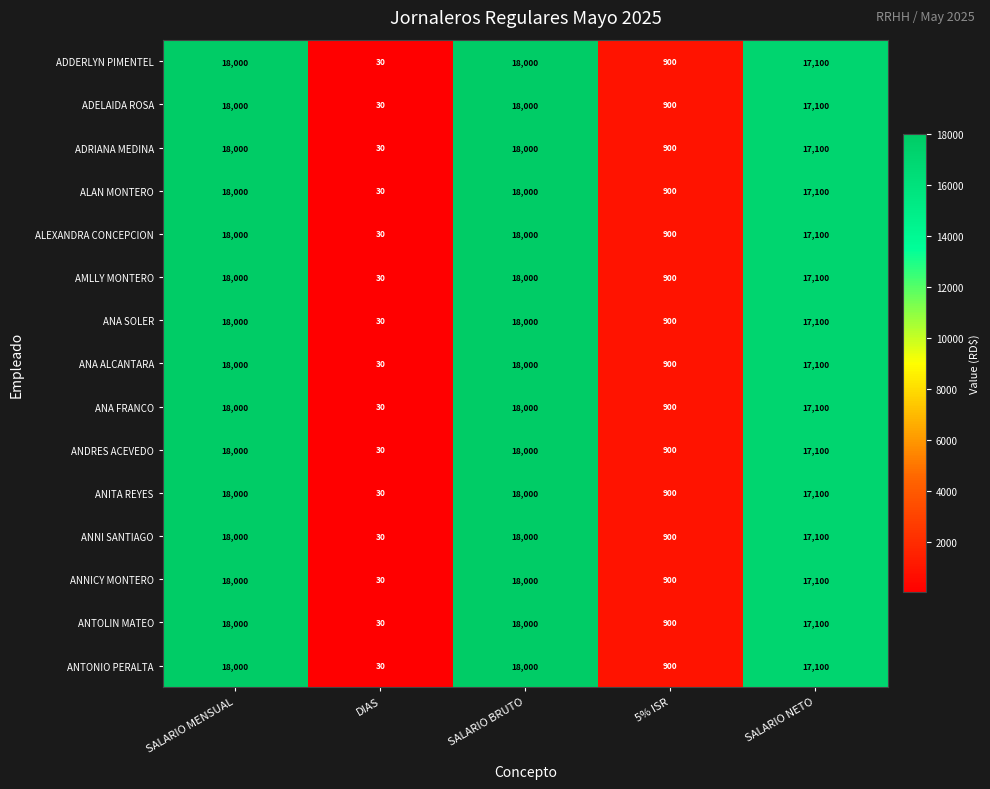

What is the average value of the ANA SOLER series?

10806